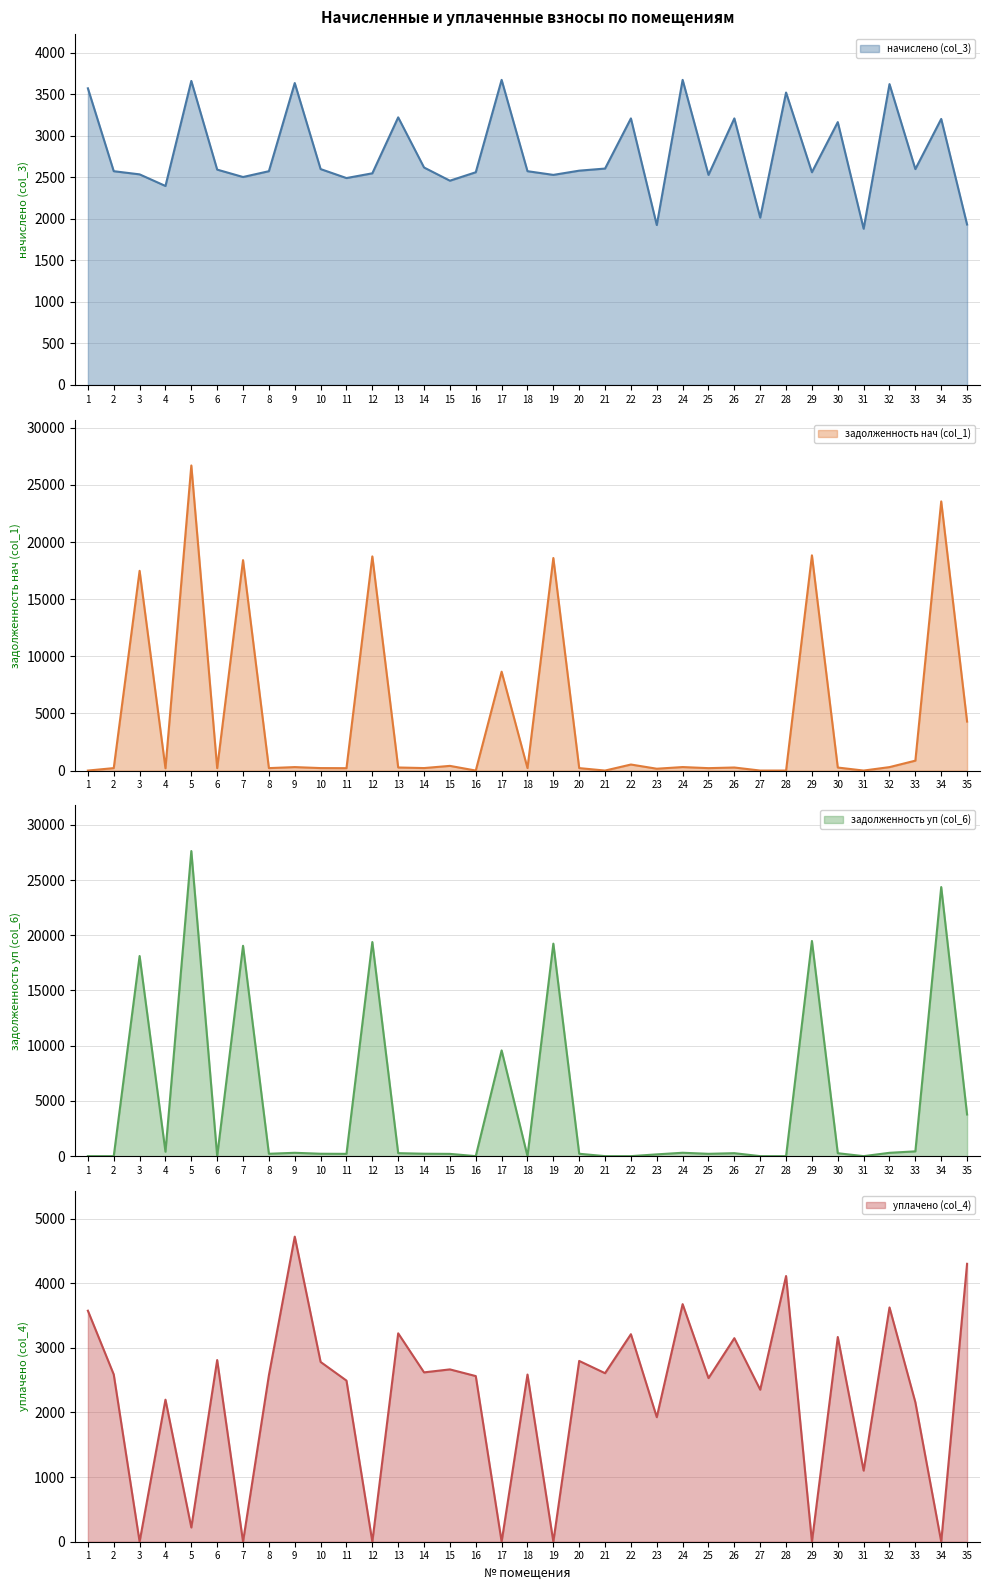

Where is задолженность уп (col_6) nearest to the value 13811?

17